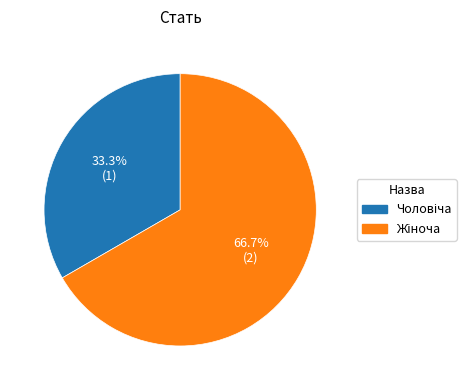

Does any single category account for the majority?

Yes